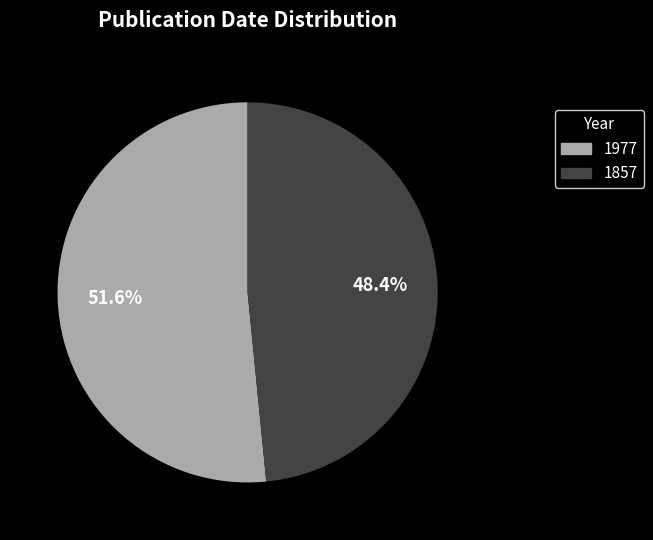

True or false: 1857 accounts for 39% of the total.

False